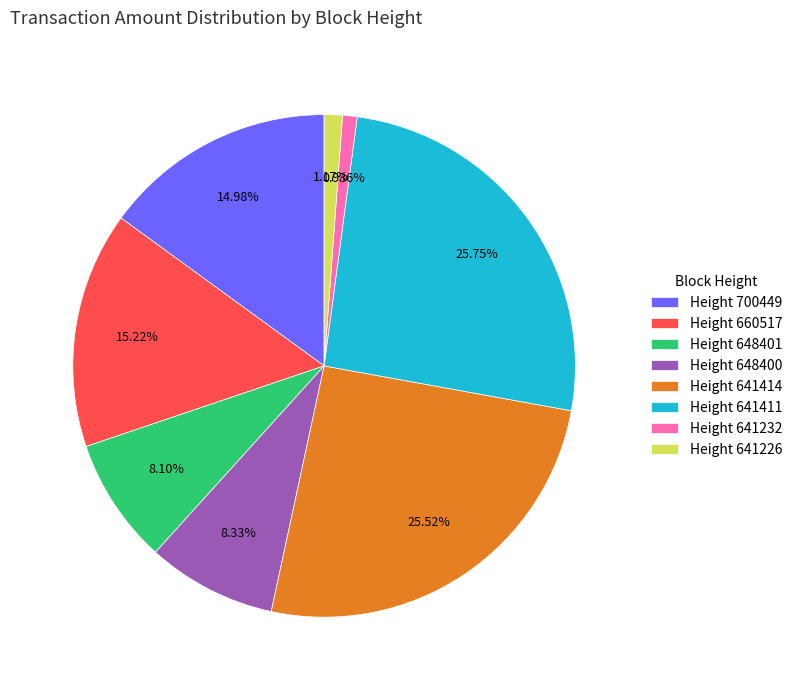

Is the sum of Height 641414 and Height 648401 greater than half?

No